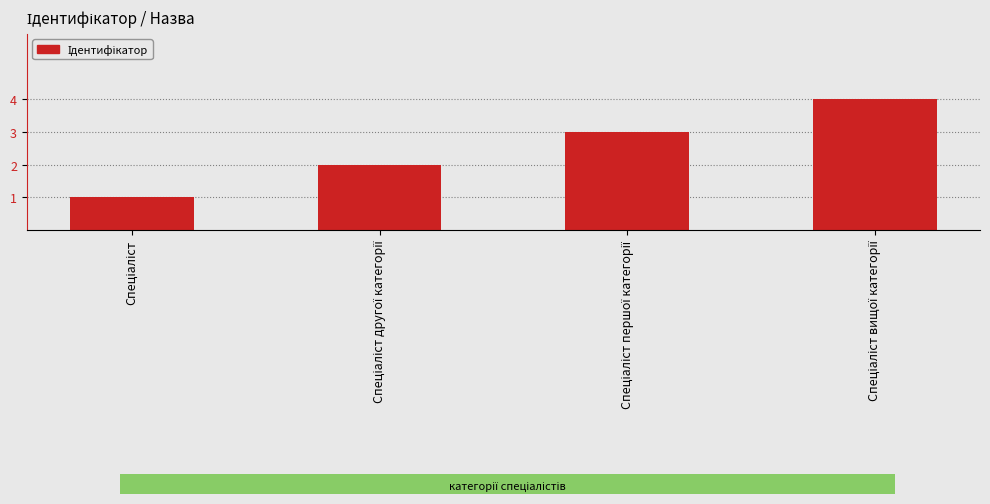

What is the sum of all values?

10